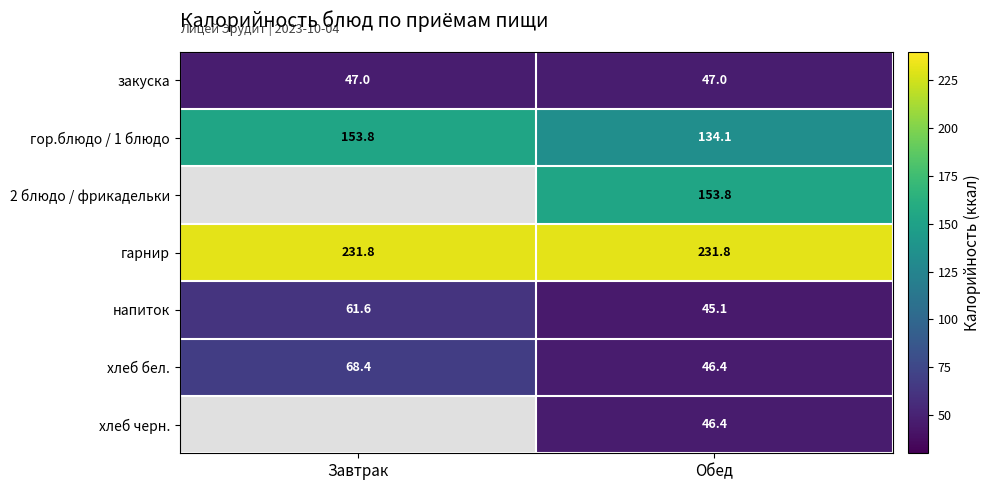

How many distinct data groups are displayed?

7